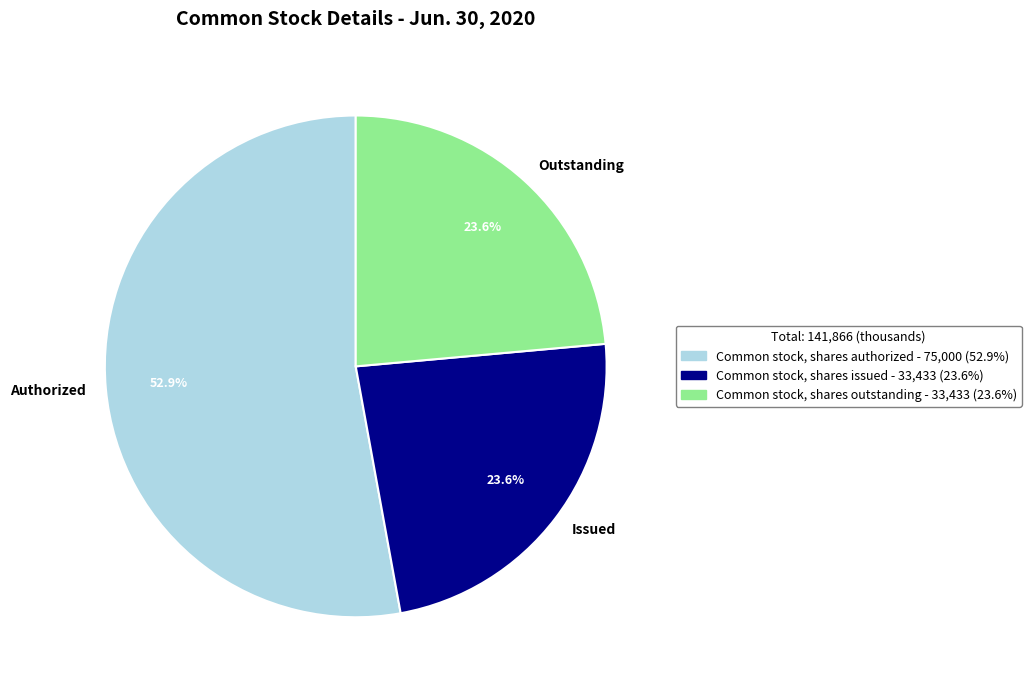

Which slice represents more than half of the pie?

Authorized